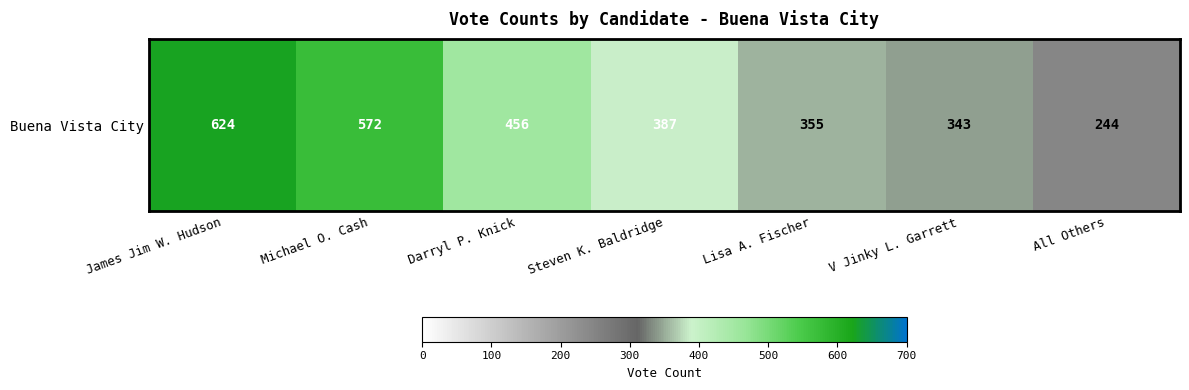

Which category has the highest value across all series?

James Jim W. Hudson